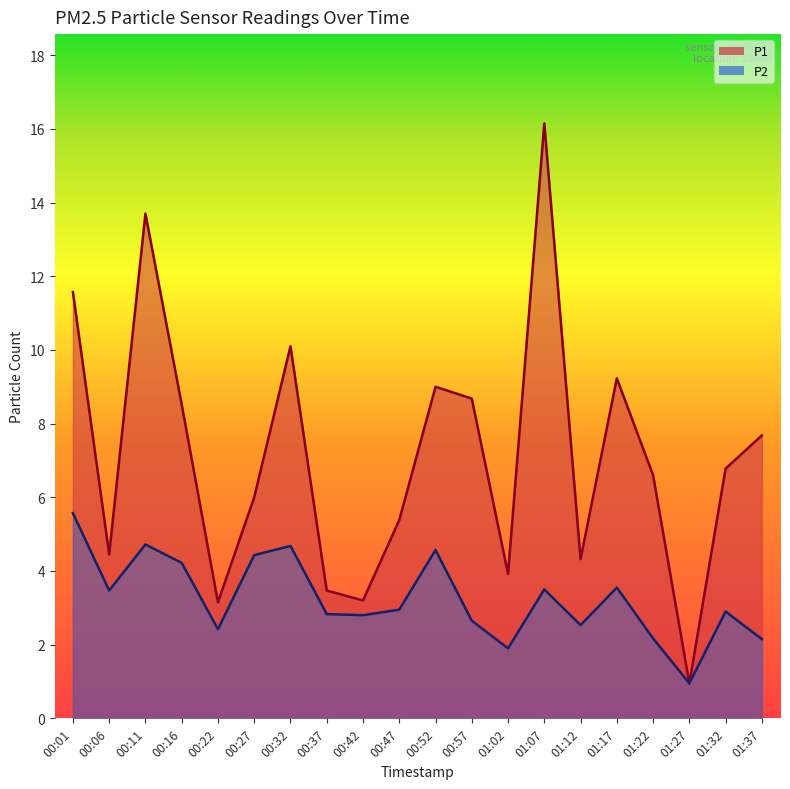

Reading left to right, list all the values displayed in this chart.

P1: 00:01=11.6	00:06=4.5	00:11=13.7	00:16=8.5	00:22=3.1	00:27=6.0	00:32=10.1	00:37=3.5	00:42=3.2	00:47=5.4	00:52=9.0	00:57=8.7	01:02=3.9	01:07=16.1	01:12=4.3	01:17=9.2	01:22=6.6	01:27=0.9	01:32=6.8	01:37=7.7
P2: 00:01=5.6	00:06=3.5	00:11=4.7	00:16=4.2	00:22=2.4	00:27=4.4	00:32=4.7	00:37=2.8	00:42=2.8	00:47=3.0	00:52=4.6	00:57=2.6	01:02=1.9	01:07=3.5	01:12=2.5	01:17=3.5	01:22=2.2	01:27=0.9	01:32=2.9	01:37=2.1